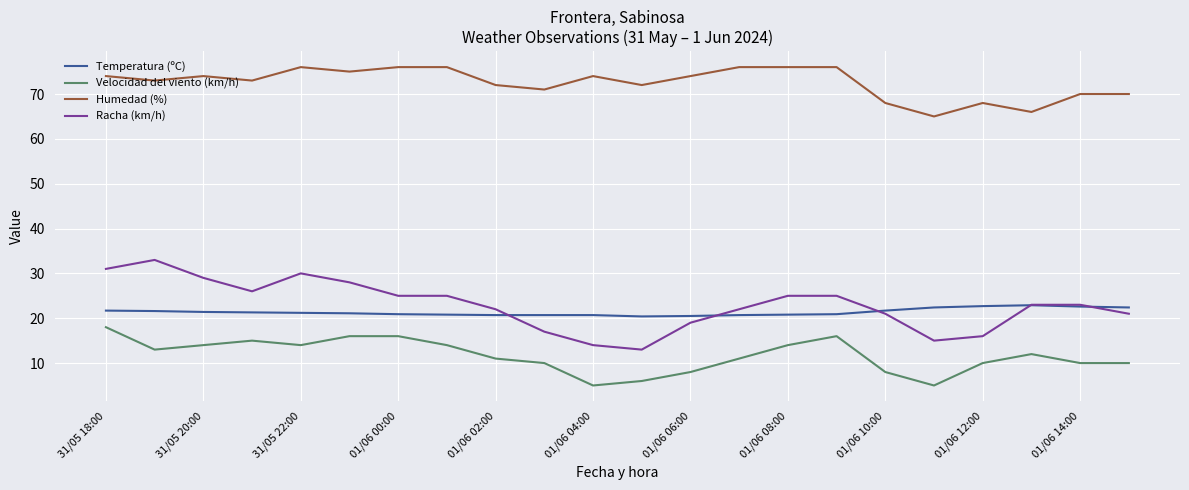

True or false: Velocidad del viento (km/h) and Temperatura (ºC) intersect in this chart.

False